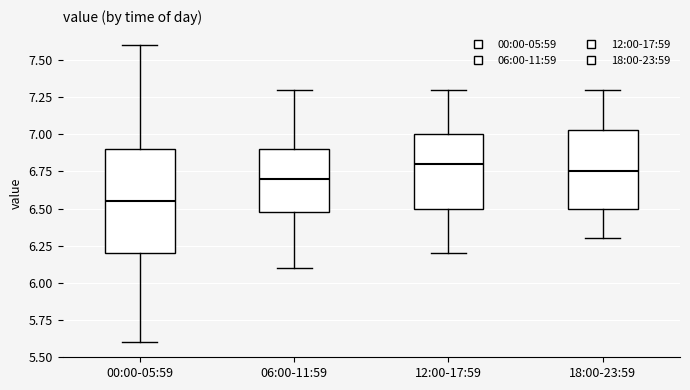

Which box has the lowest median line?

00:00-05:59